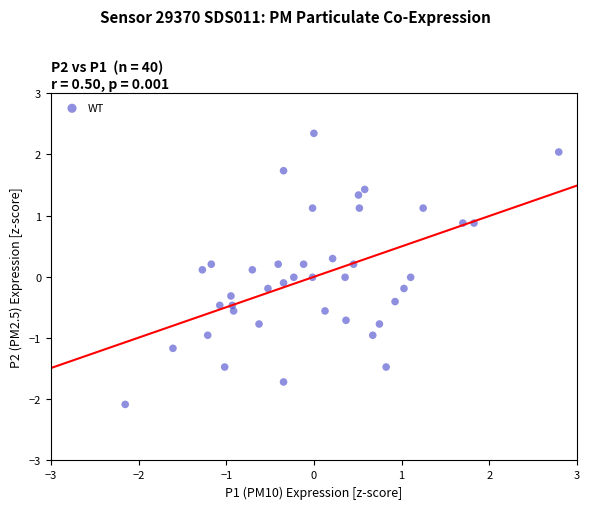

What is the range of Y values (max minus min)?

4.4